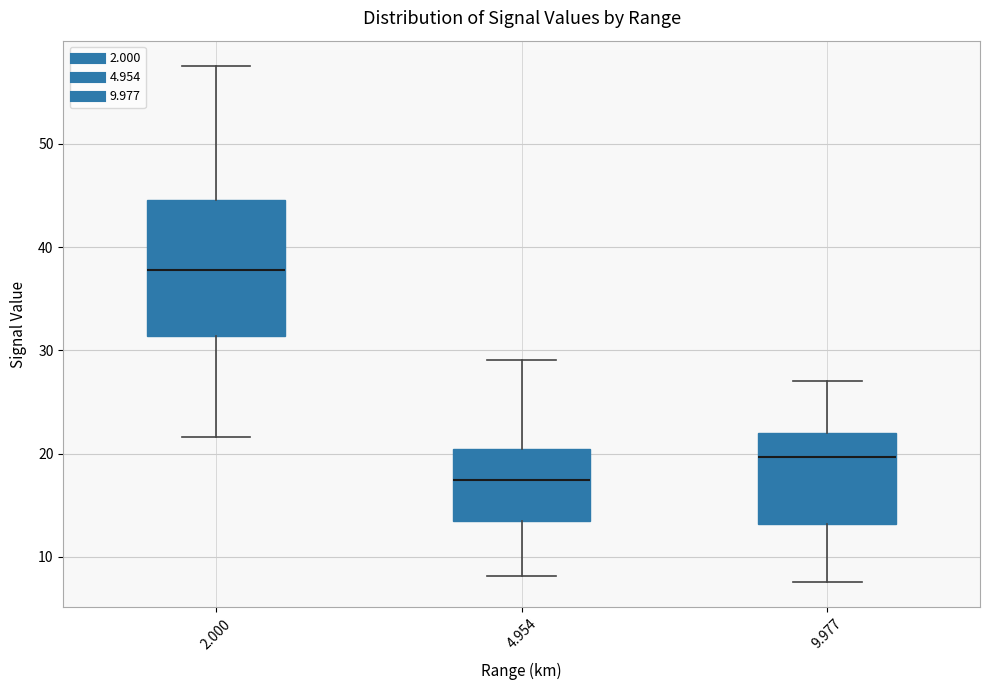

Which box's median line is the highest?

2.000